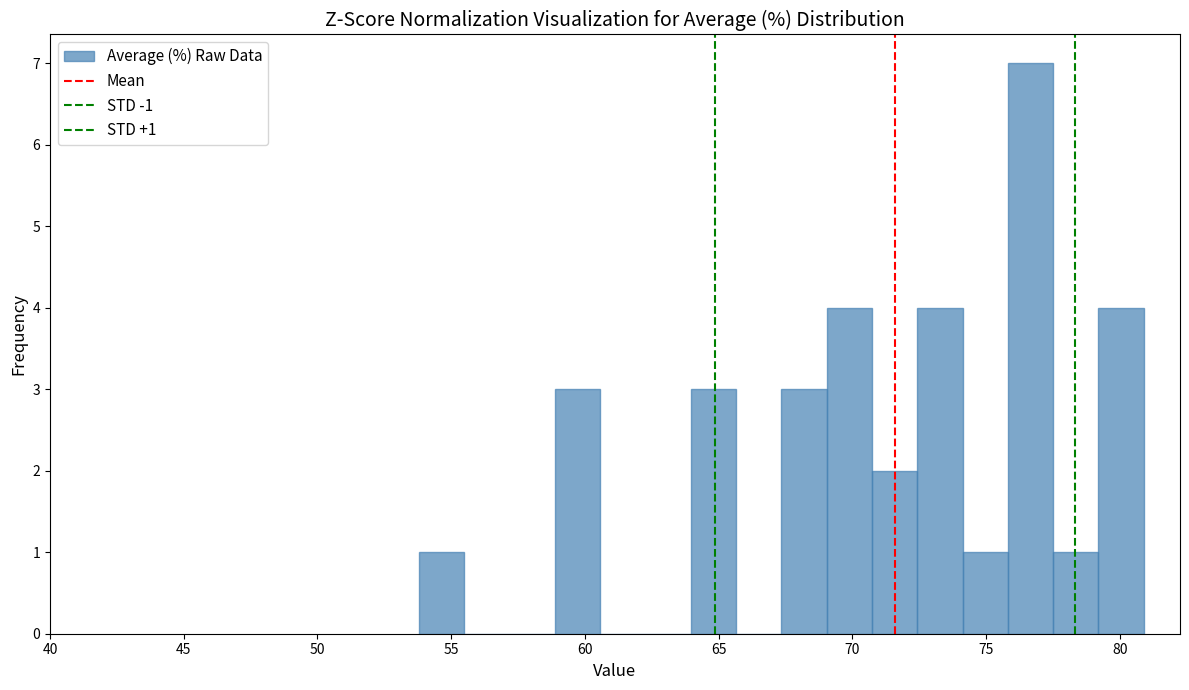

Read against the x-axis, roughly where is the centre of the tallest bar?

76.5